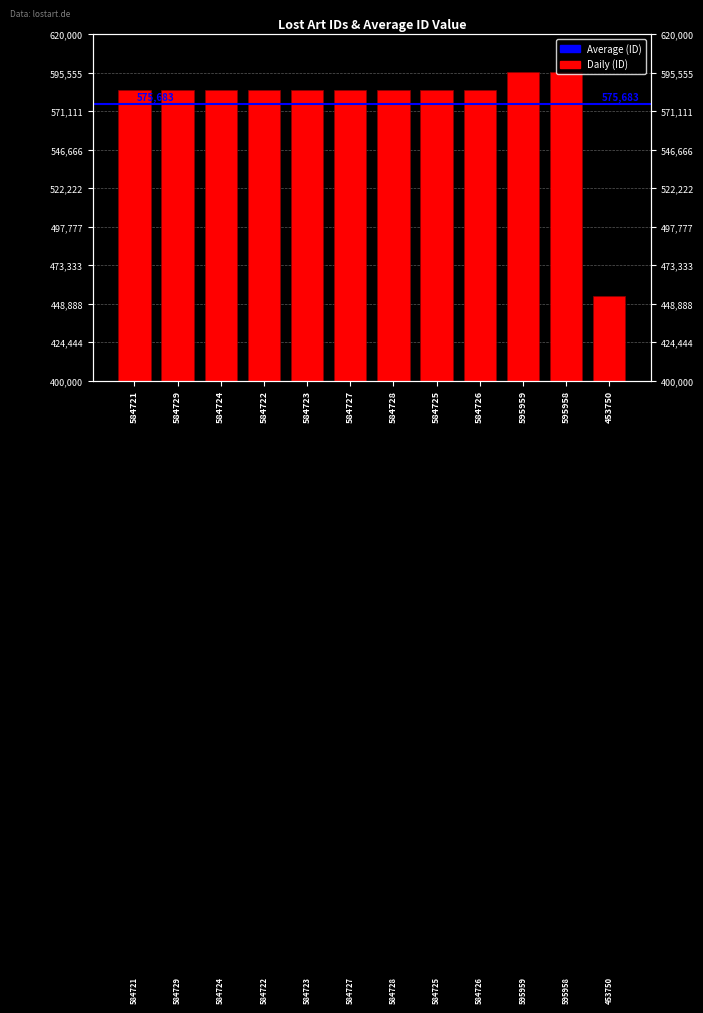

What is the difference between the values at 595959 and 595958?

1